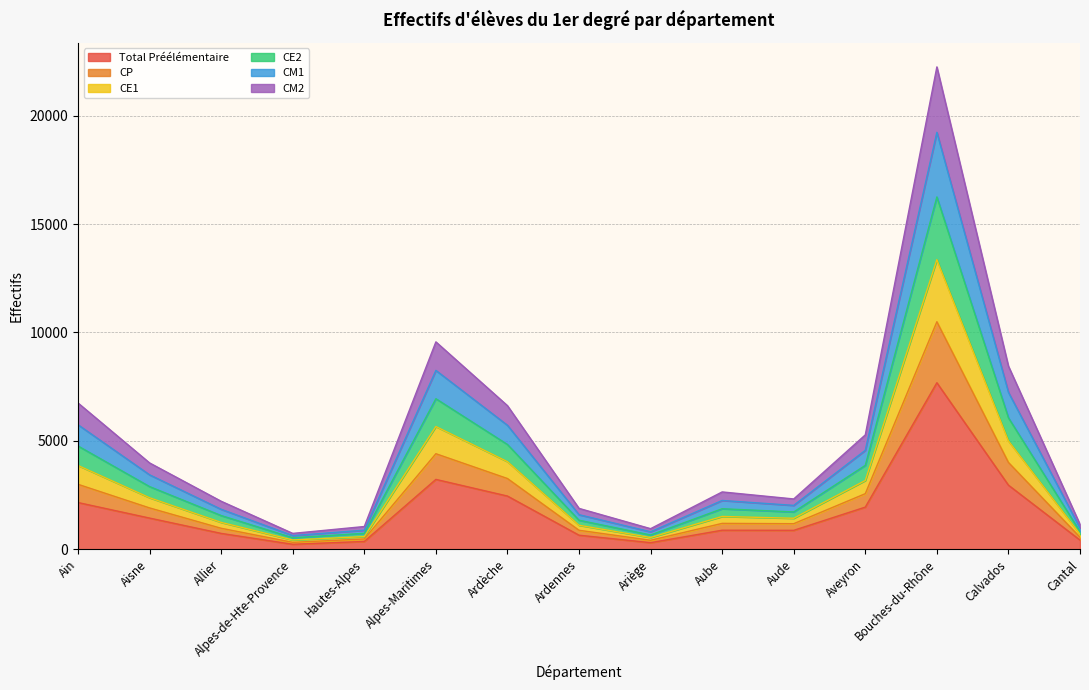

How many lines are shown in the chart?

6